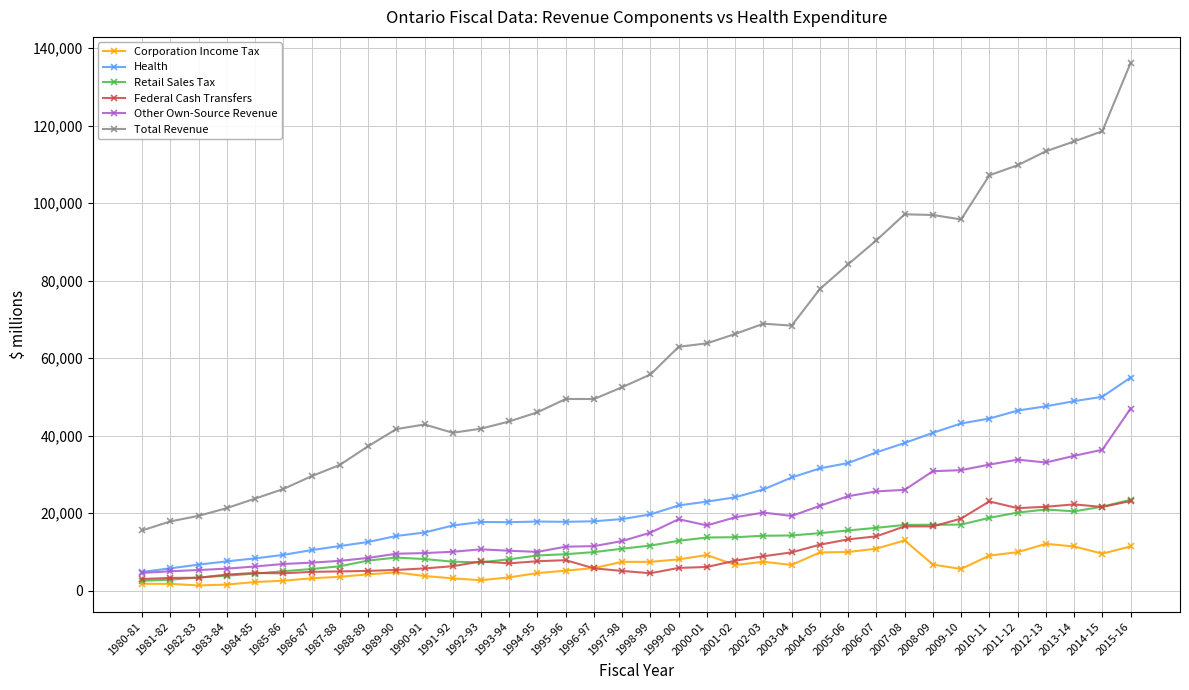

The value of Total Revenue at 2009-10 is 33593.3. True or false?

False